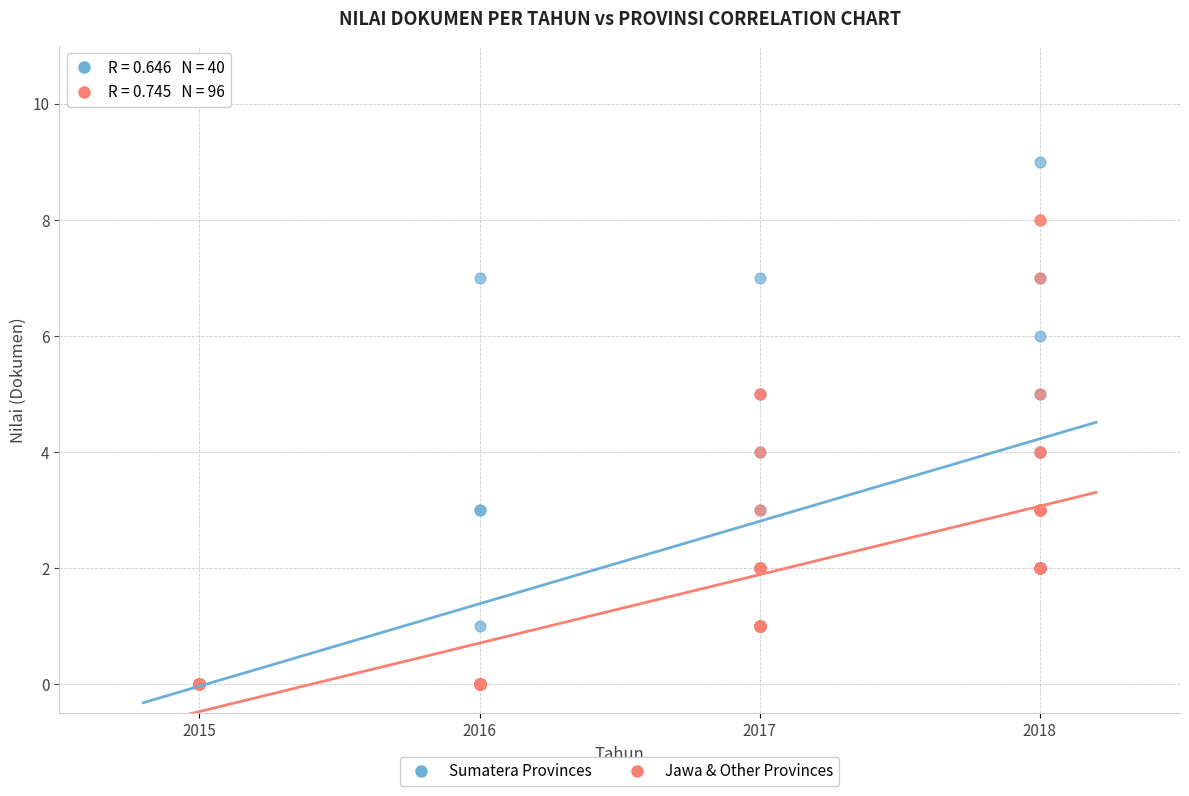

Which series contains the highest Y value?

Sumatera Provinces